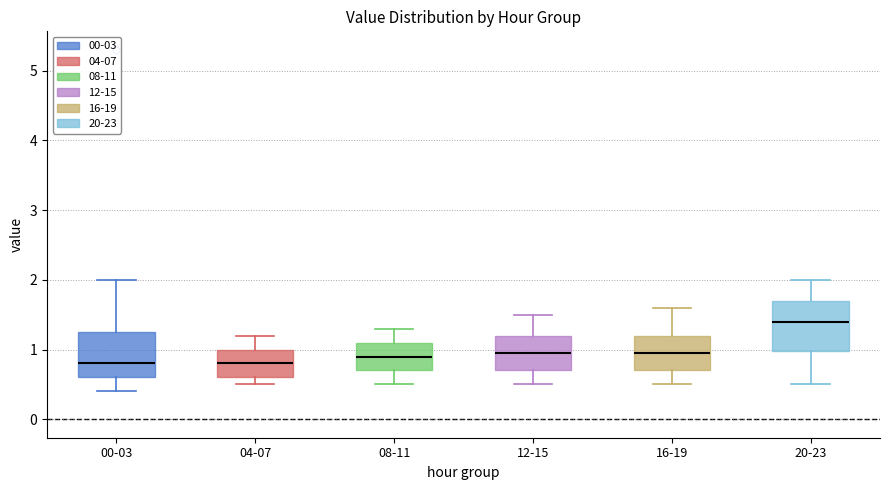

Which box has the highest median line?

20-23